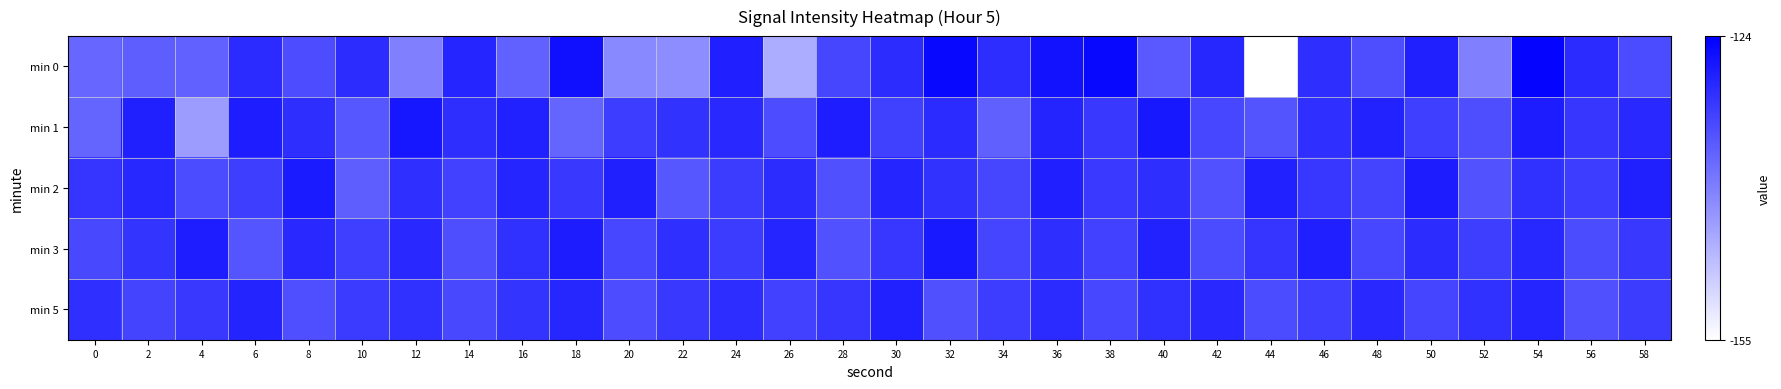

Reading left to right, what are all the values shown in this chart?

min 0: 0=-136.5	2=-135.4	4=-135.9	6=-129.3	8=-133.3	10=-129.4	12=-139.6	14=-128.5	16=-135.9	18=-126.0	20=-140.5	22=-141.1	24=-127.8	26=-145.1	28=-132.6	30=-129.3	32=-125.0	34=-129.6	36=-126.4	38=-125.1	40=-134.8	42=-128.6	44=-155.4	46=-129.6	48=-133.5	50=-127.9	52=-139.6	54=-124.6	56=-129.3	58=-133.2
min 1: 0=-136.2	2=-128.0	4=-143.0	6=-127.5	8=-129.6	10=-134.6	12=-126.7	14=-129.7	16=-128.1	18=-136.2	20=-131.5	22=-130.2	24=-128.9	26=-133.4	28=-127.6	30=-131.8	32=-129.3	34=-135.7	36=-128.4	38=-130.9	40=-127.1	42=-132.6	44=-134.2	46=-129.8	48=-128.3	50=-131.7	52=-133.5	54=-127.4	56=-130.6	58=-129.1
min 2: 0=-130.5	2=-128.8	4=-133.2	6=-131.6	8=-127.3	10=-135.4	12=-129.7	14=-132.1	16=-128.5	18=-130.8	20=-127.9	22=-134.6	24=-131.3	26=-129.4	28=-133.8	30=-128.6	32=-130.2	34=-132.5	36=-127.8	38=-131.1	40=-129.6	42=-133.9	44=-128.2	46=-130.7	48=-132.3	50=-127.5	52=-134.1	54=-129.9	56=-131.4	58=-128.1
min 3: 0=-132.8	2=-130.4	4=-127.6	6=-134.3	8=-129.2	10=-131.7	12=-128.9	14=-133.5	16=-130.1	18=-127.4	20=-132.6	22=-129.8	24=-131.3	26=-128.5	28=-133.9	30=-130.7	32=-127.2	34=-132.4	36=-129.6	38=-131.9	40=-128.3	42=-133.1	44=-130.5	46=-127.8	48=-132.7	50=-129.4	52=-131.6	54=-128.8	56=-133.3	58=-130.9
min 5: 0=-129.7	2=-132.3	4=-130.8	6=-128.4	8=-133.6	10=-131.2	12=-129.9	14=-132.8	16=-130.3	18=-128.7	20=-133.4	22=-131.0	24=-129.5	26=-132.1	28=-130.6	30=-128.2	32=-133.8	34=-131.5	36=-129.3	38=-132.6	40=-130.1	42=-128.9	44=-133.2	46=-131.7	48=-129.1	50=-132.4	52=-130.0	54=-128.6	56=-133.7	58=-131.3